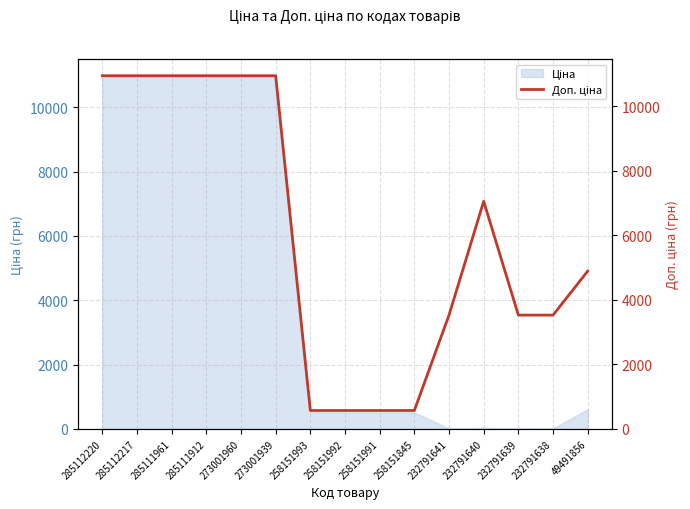

Which has a higher value, 285111912 or 258151993?

285111912